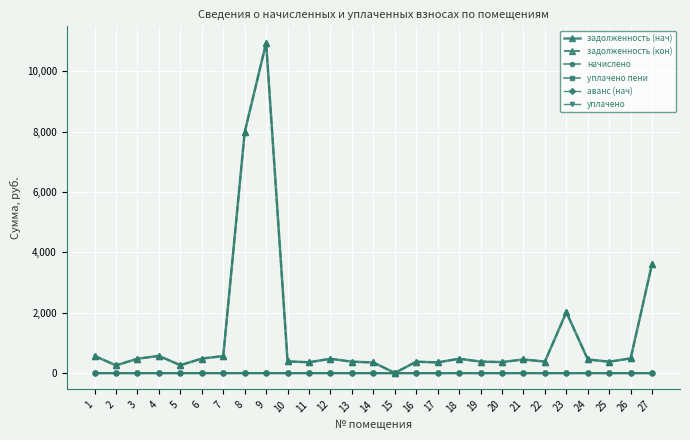

Is this an area chart (filled region under the line)?

No